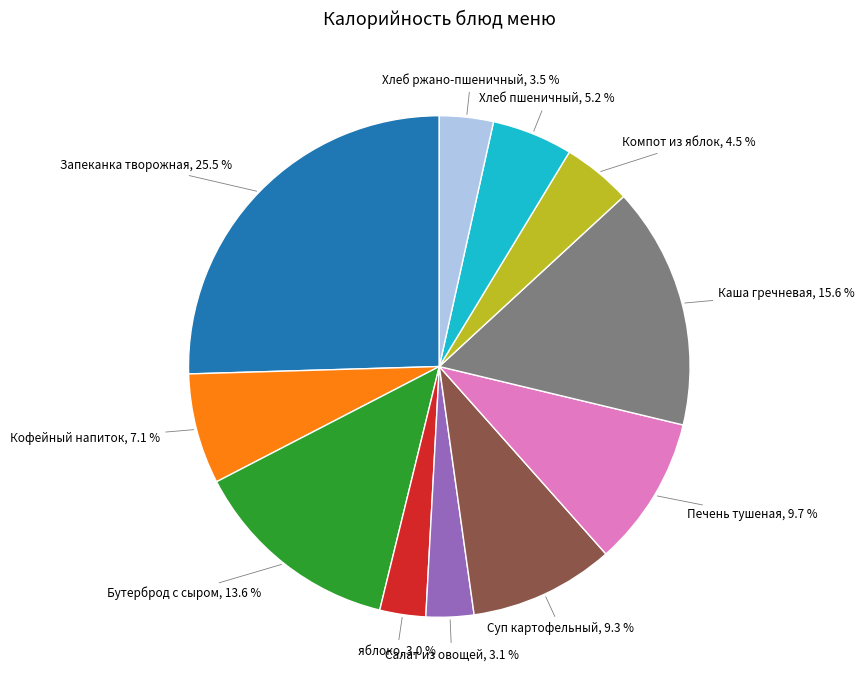

Which has a higher value, Запеканка творожная or Каша гречневая?

Запеканка творожная